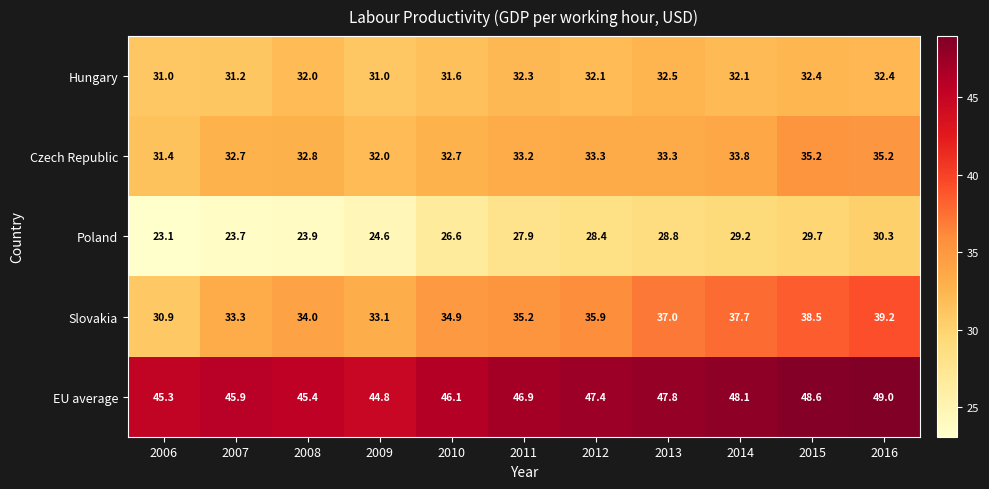

What is the spread (max minus min) of values at 2009?

20.2